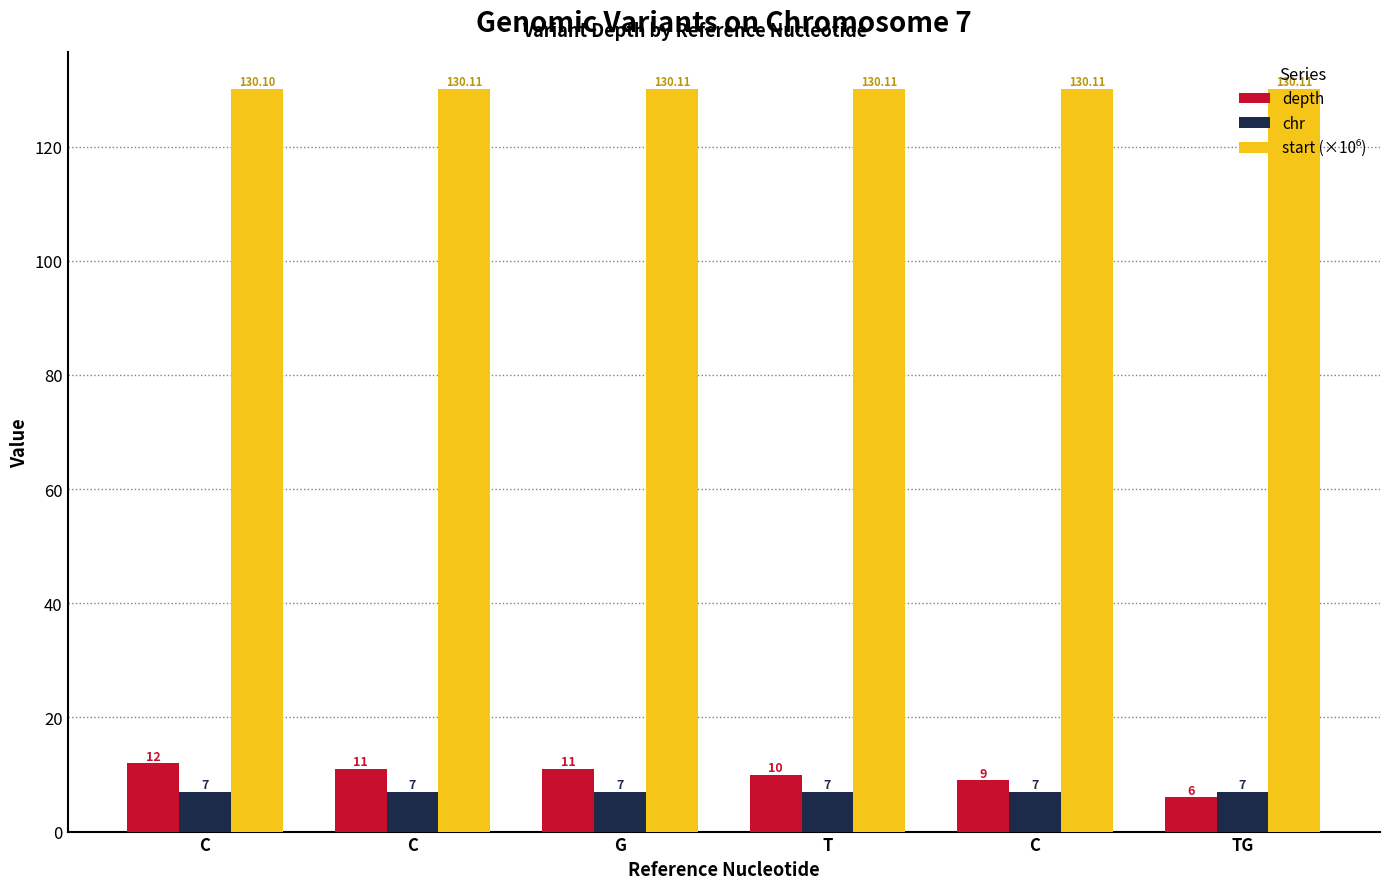

Which category has the lowest value in the depth series?

TG